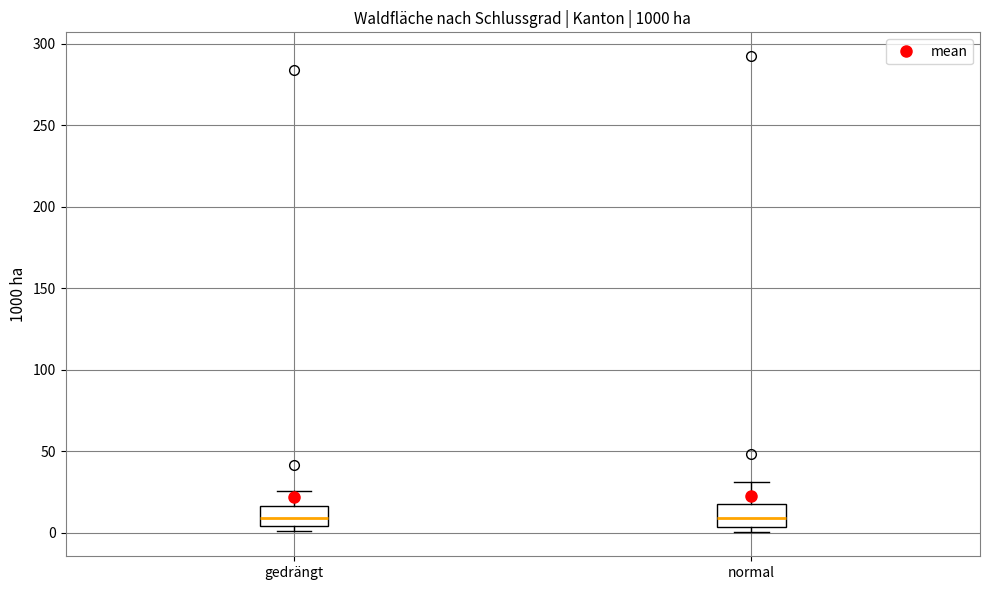

Where does the upper whisker of the box for gedrängt end on the y-axis? The values are not printed on the chart, so give them approximately, as read against the axis.

25